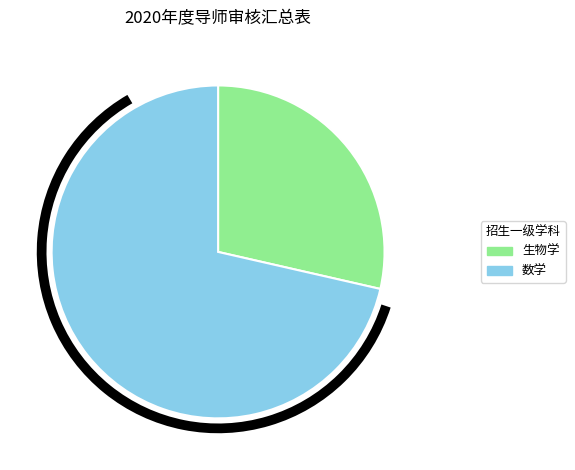

Which slice is the smallest?

生物学